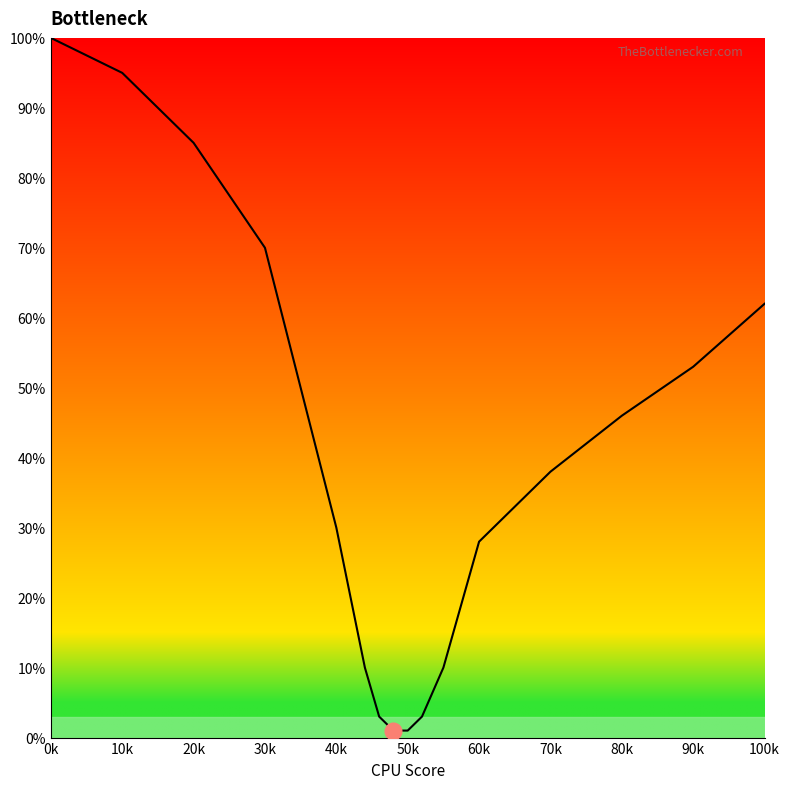

What is the difference between the maximum and minimum values?

99